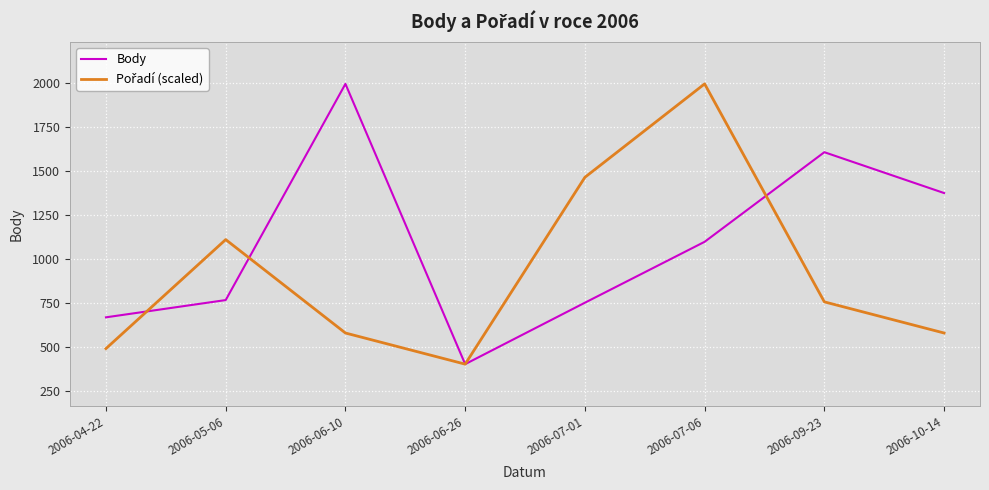

Count the number of data series in this chart.

2